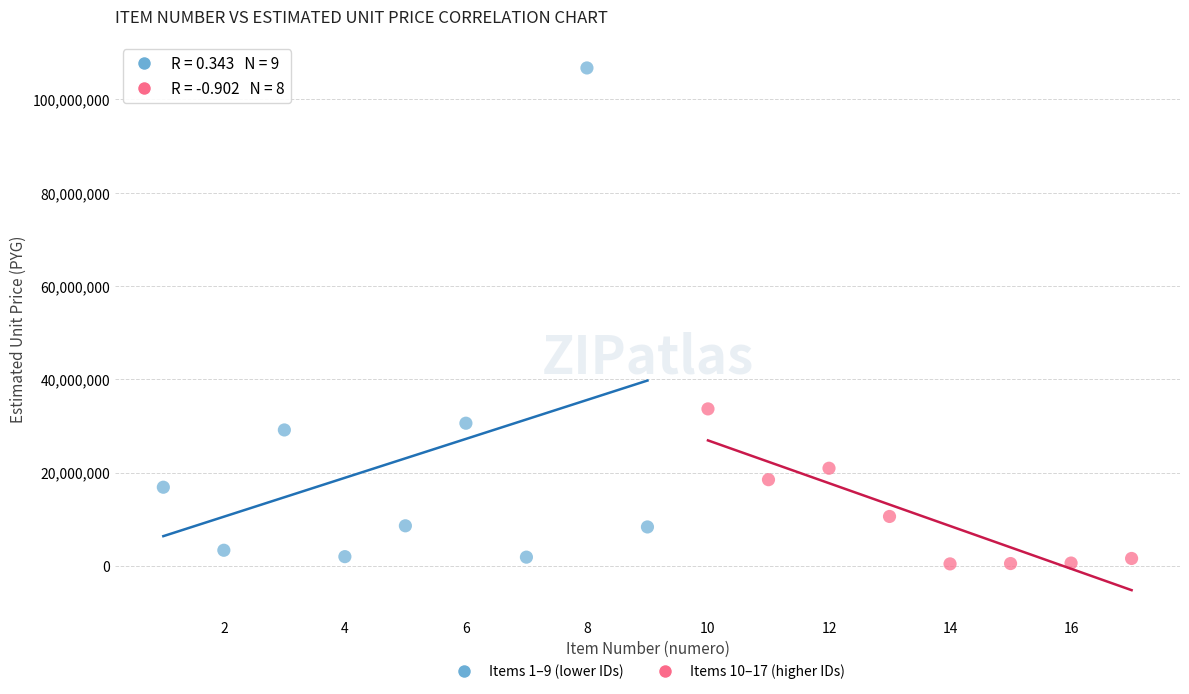

Which series contains the highest Y value?

Items 1–9 (lower IDs)